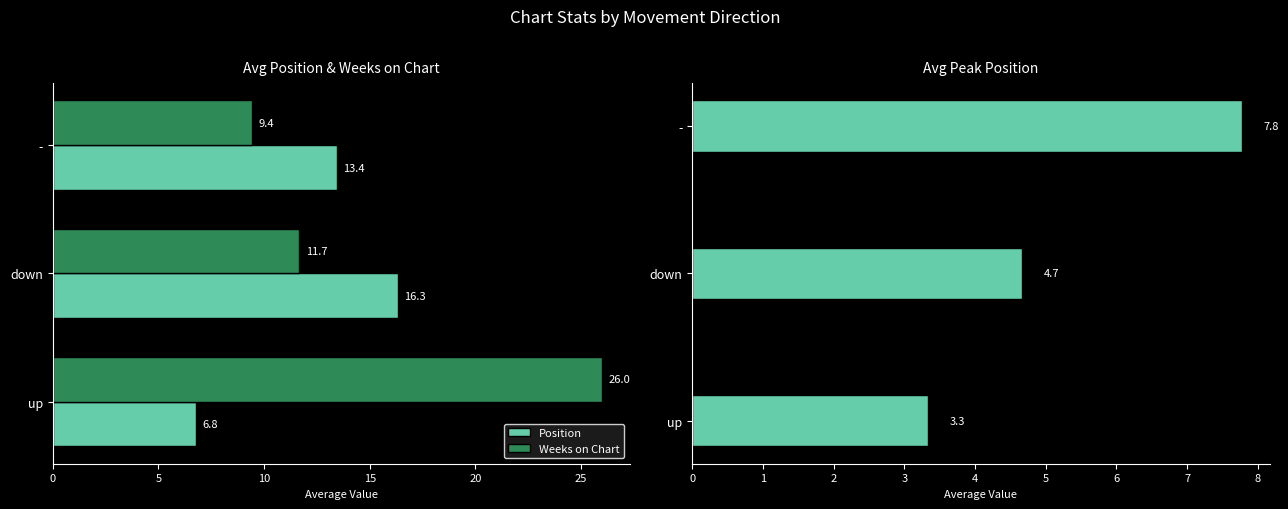

Is it true that Weeks on Chart equals 8.1 at up?

False